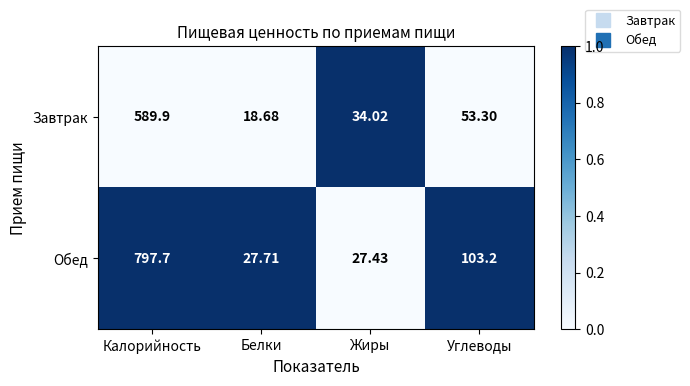

How many data points in Завтрак are above 53?

2